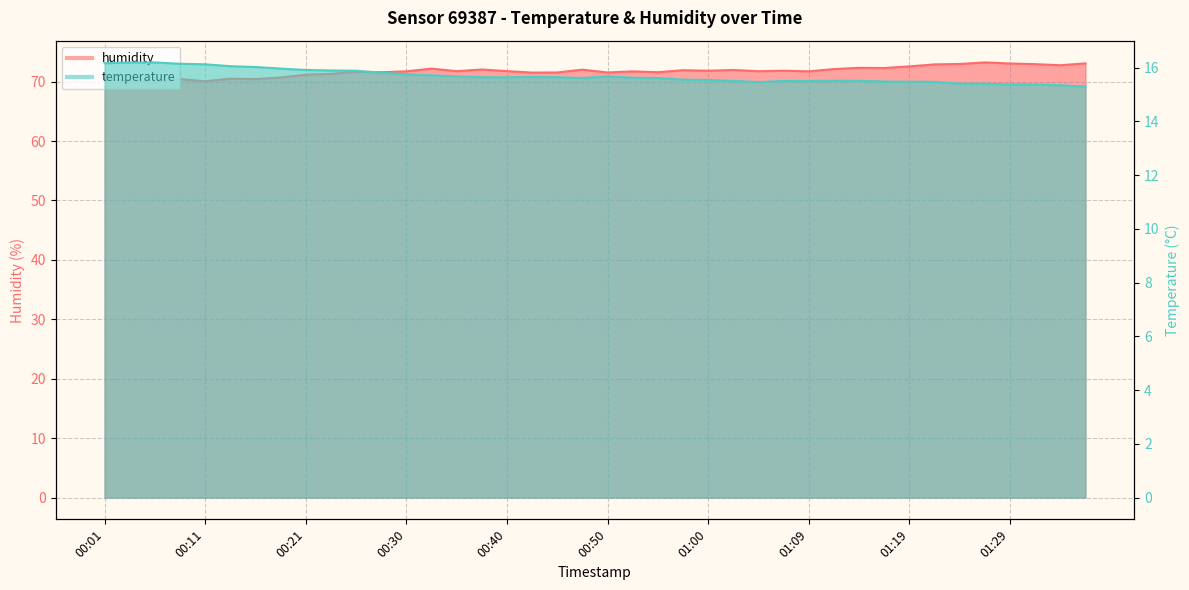

In humidity, how many points are higher than both neighbors (excluding endpoints)?

12